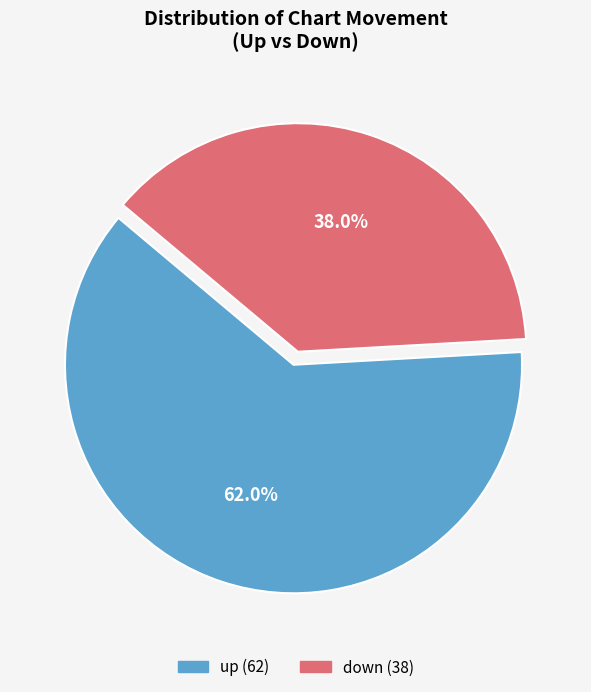

Rank the categories by value from lowest to highest.

down, up